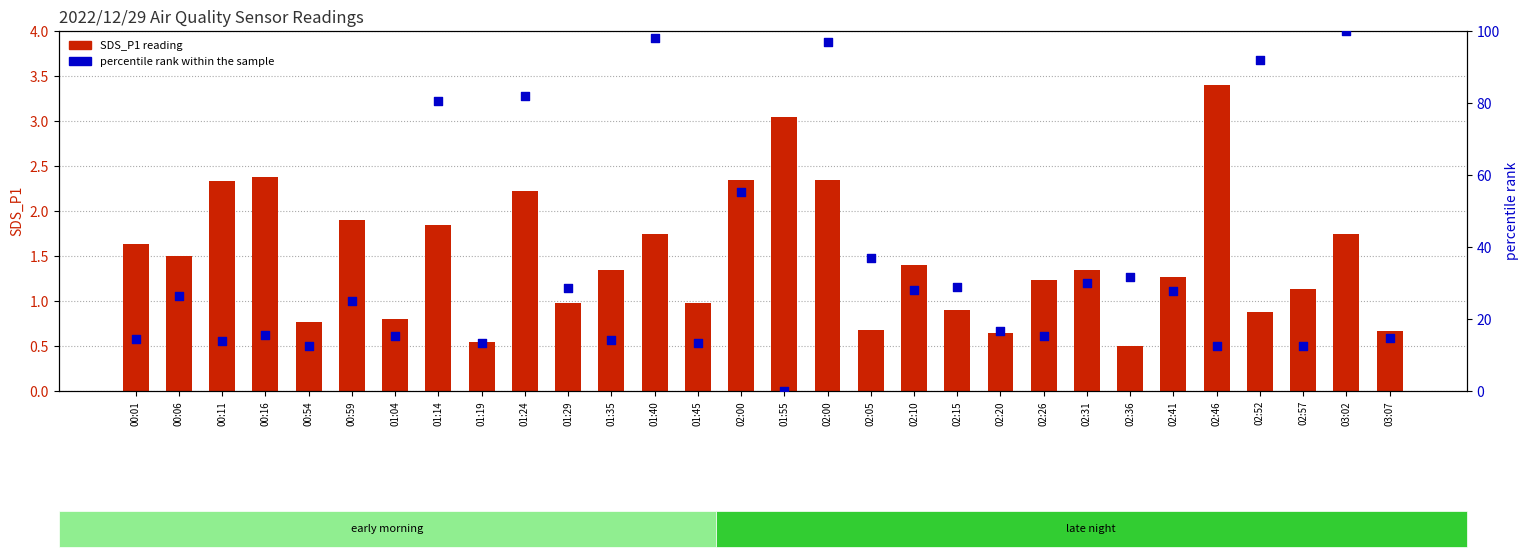

What is the total value across all series at 00:16?

17.9